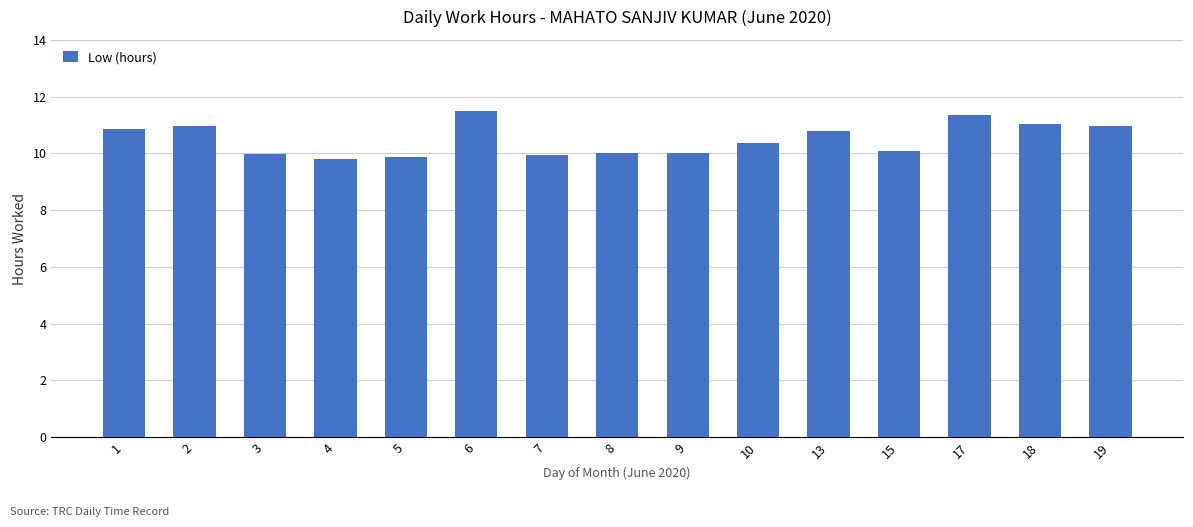

At which label does the data first exceed 10?

1